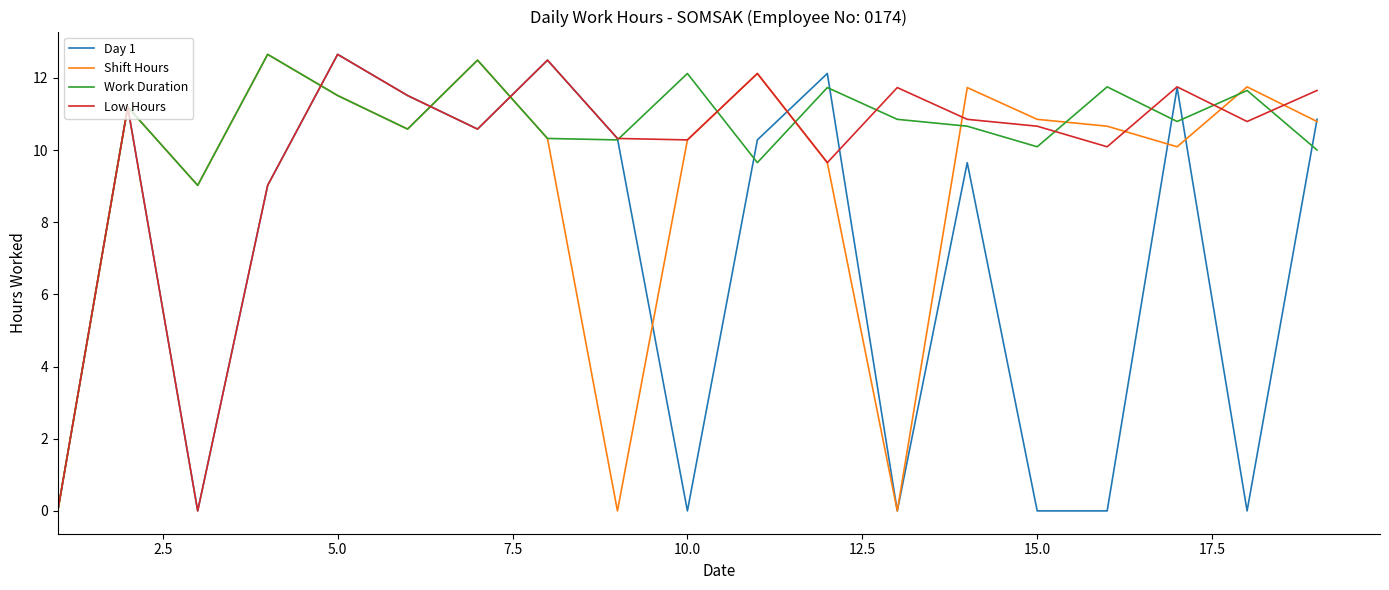

What is the maximum value for Work Duration?

12.7